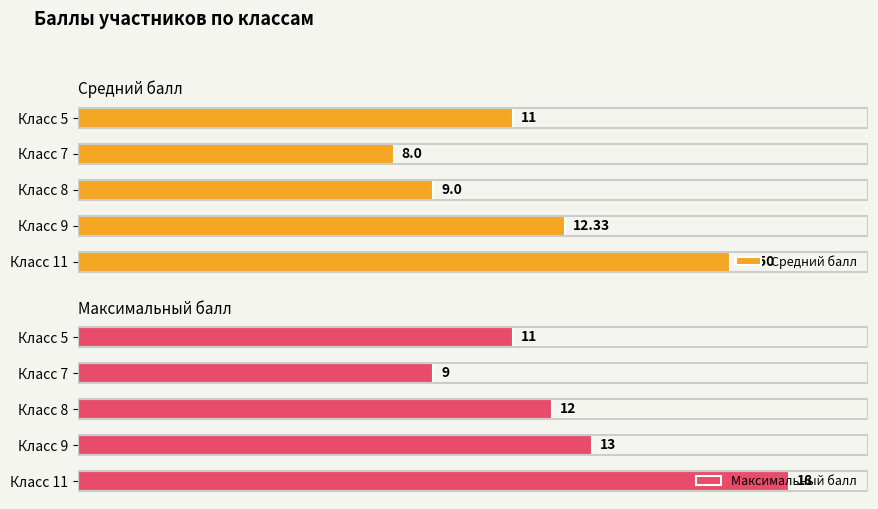

What is the value of the Максимальный балл bar at the 2nd from the left?

9.0